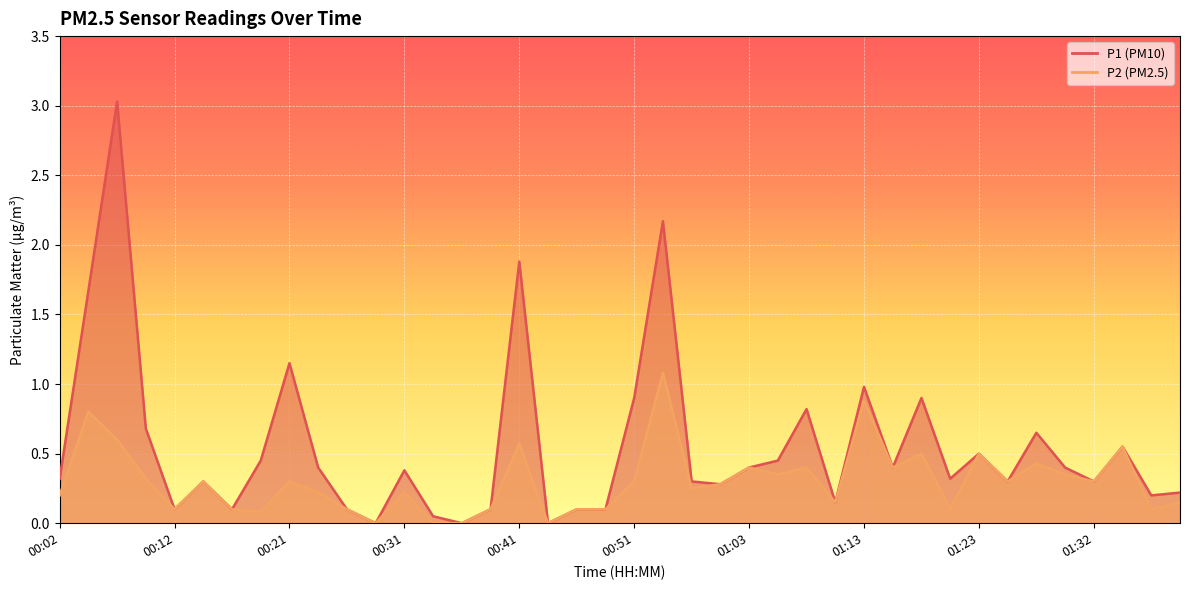

Which series changed the most between 00:09 and 00:56?

P1